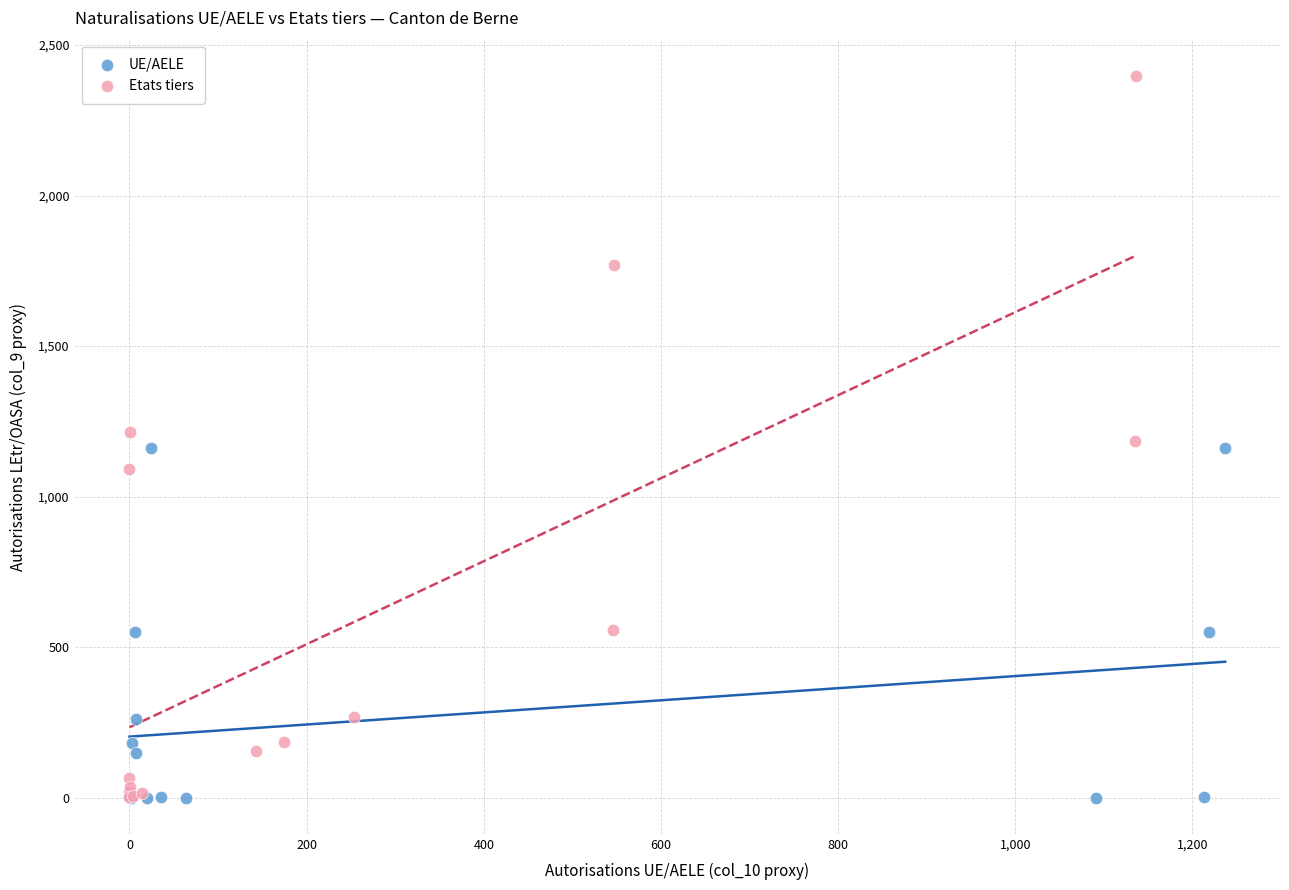

Which series reaches the maximum Y coordinate?

Etats tiers